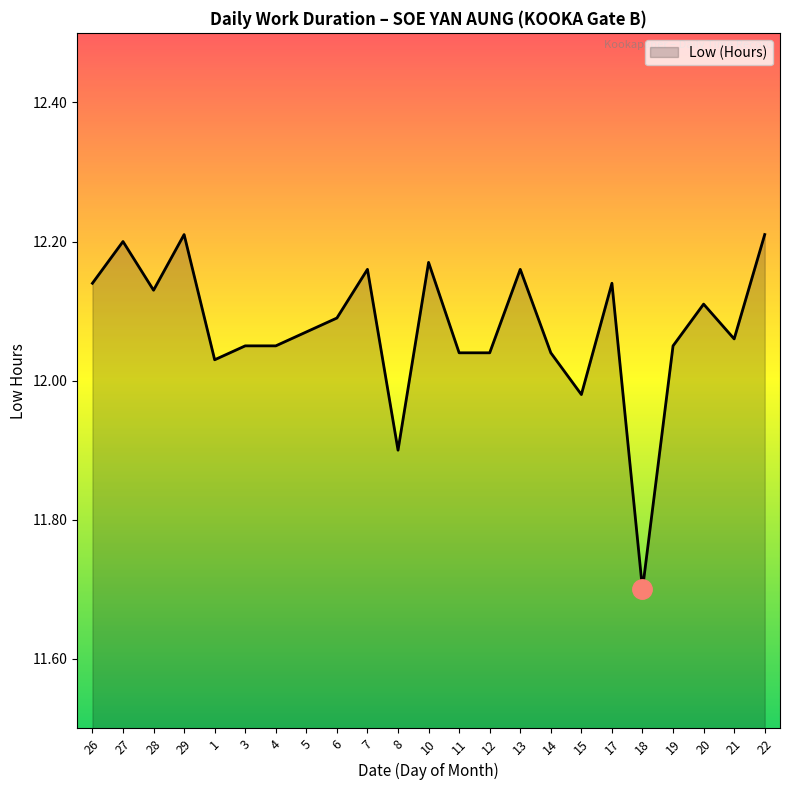

What is the difference between the second highest and second lowest values?

0.3